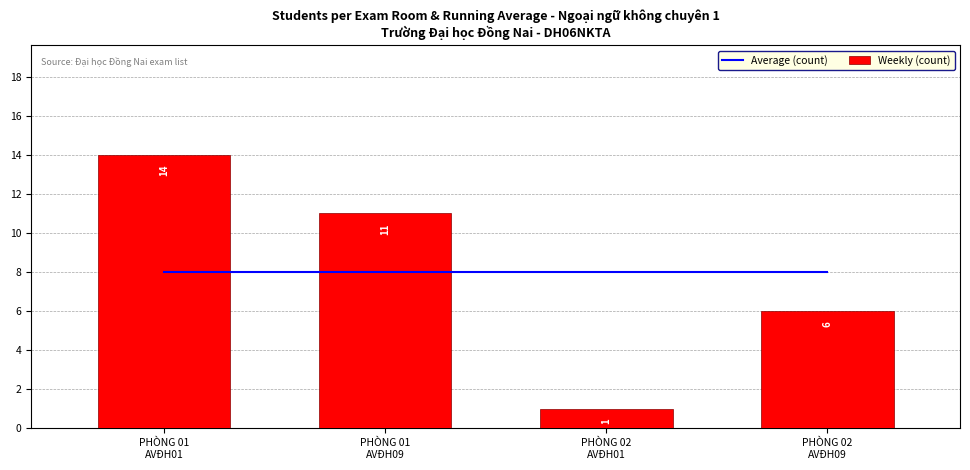

What position from the left is PHÒNG 02
AVĐH09?

4